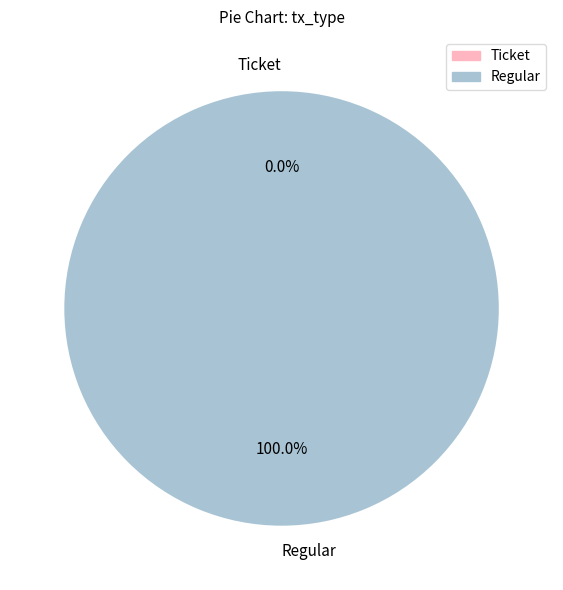

To the nearest percent, what is the combined percentage of Ticket and Regular?

100%